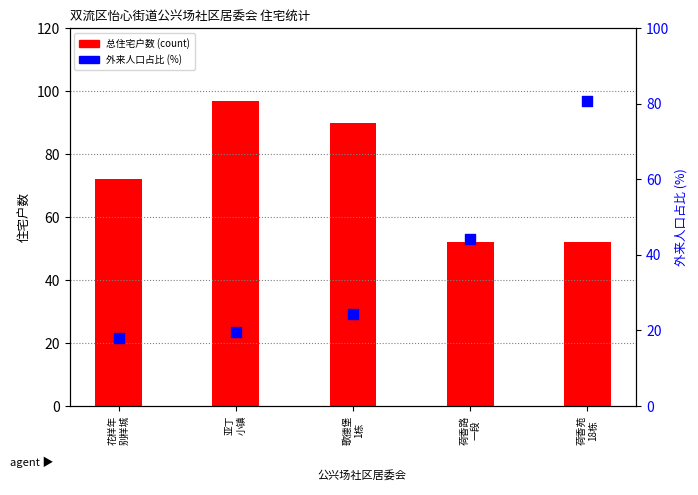

Which series contains the highest Y value?

总住宅户数